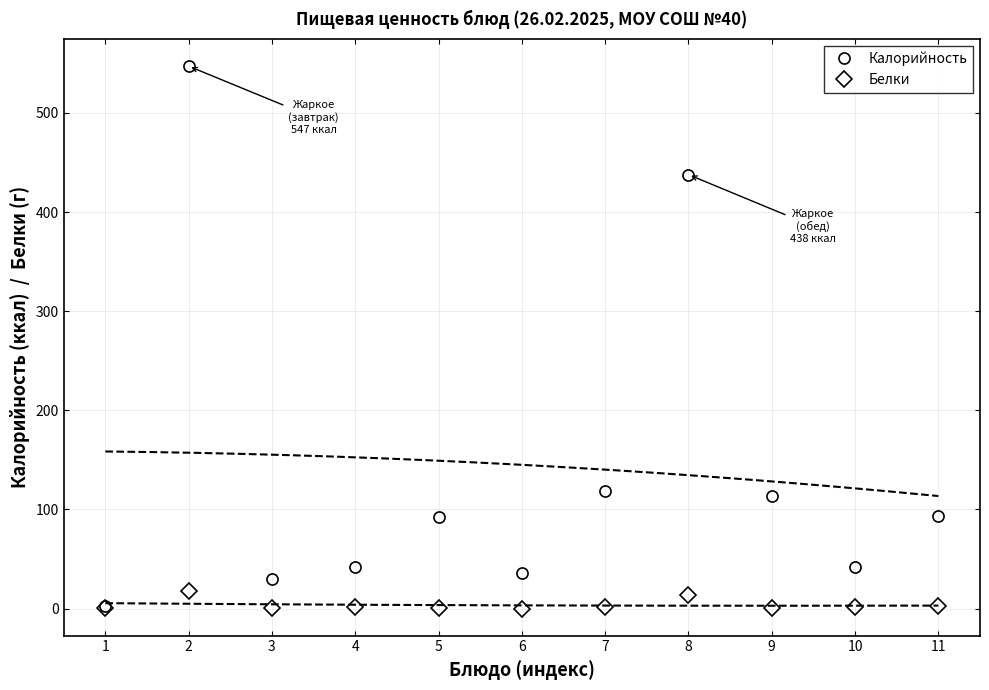

Reading left to right, extract all data points from this chart.

Калорийность: 1=2.4	2=547.1	3=29.5	4=42.0	5=92.8	6=36.2	7=118.2	8=437.7	9=114.0	10=42.0	11=93.5
Белки: 1=0.1	2=17.6	3=0.1	4=1.4	5=0.6	6=0.1	7=2.0	8=14.1	9=0.1	10=1.4	11=2.4